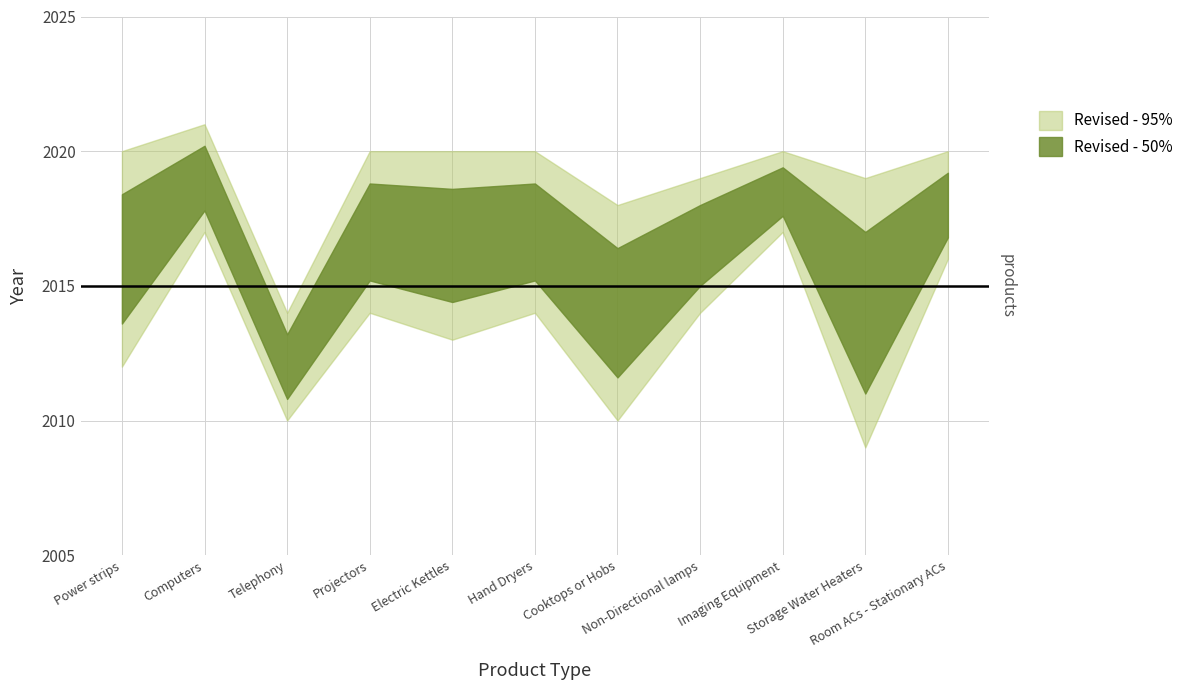

At which label does Revised - 95% reach its minimum?

Telephony